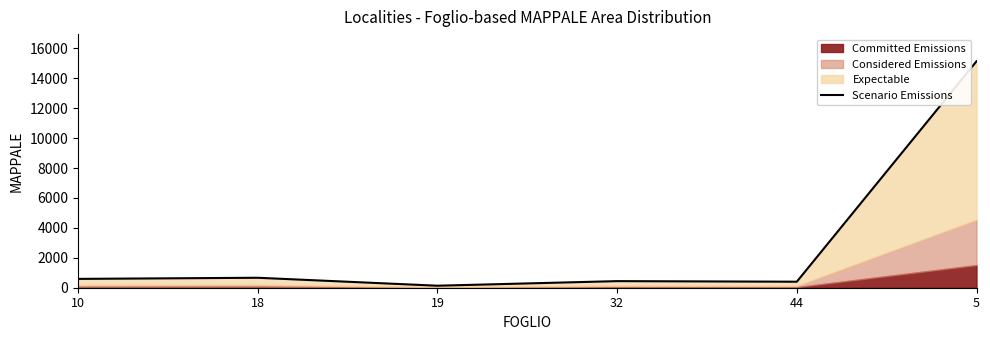

What is the change in value from 44 to 5?

+14740